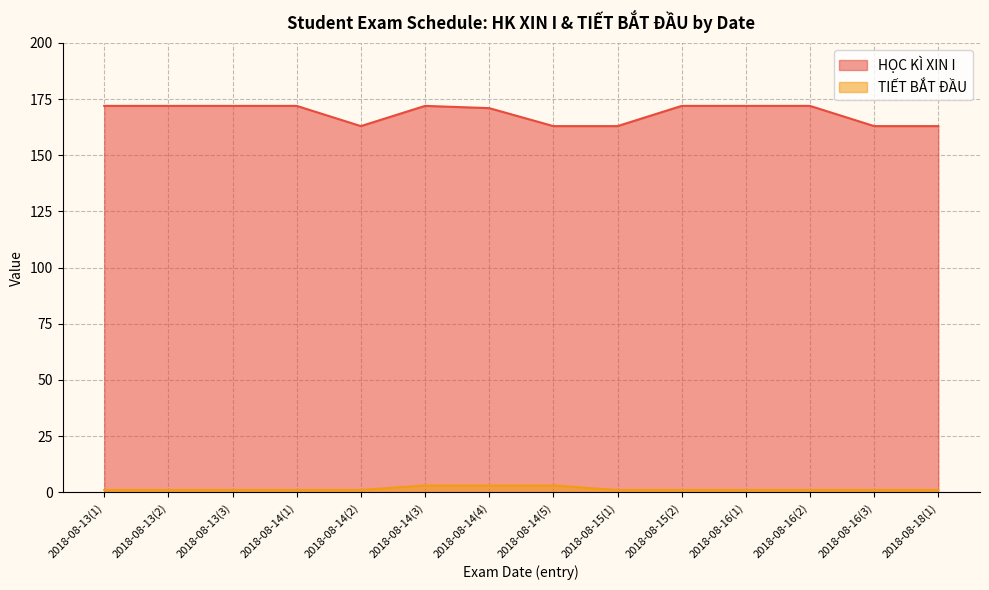

At which category does the chart reach its peak across all series?

2018-08-13(1)